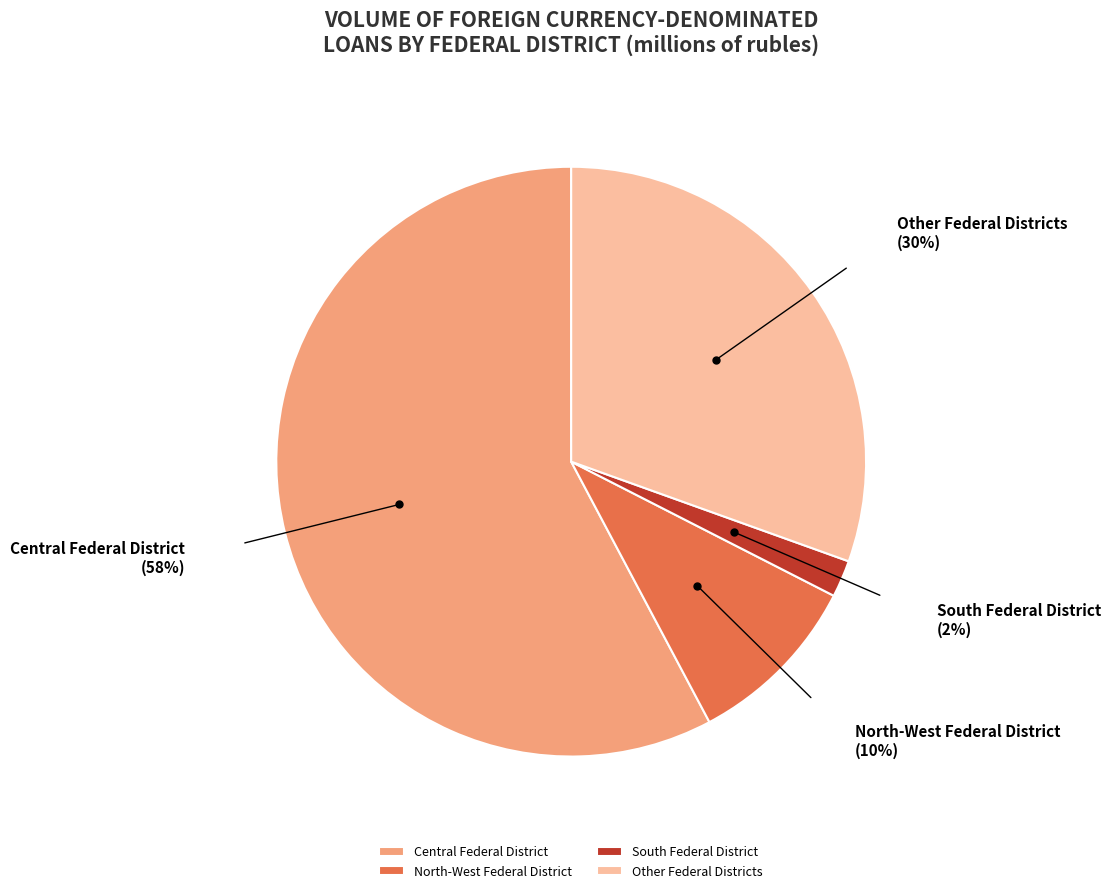

Does Central Federal District represent more than half of the total?

Yes